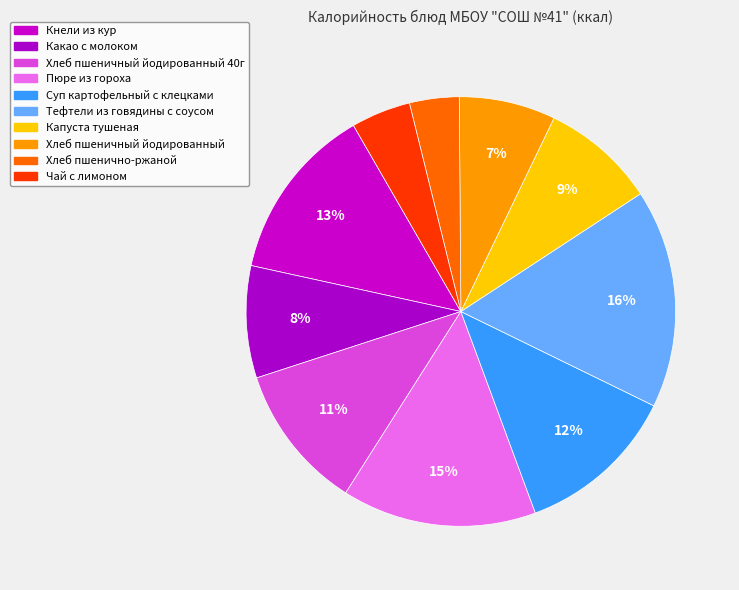

Between Пюре из гороха and Хлеб пшенично-ржаной, which is larger?

Пюре из гороха